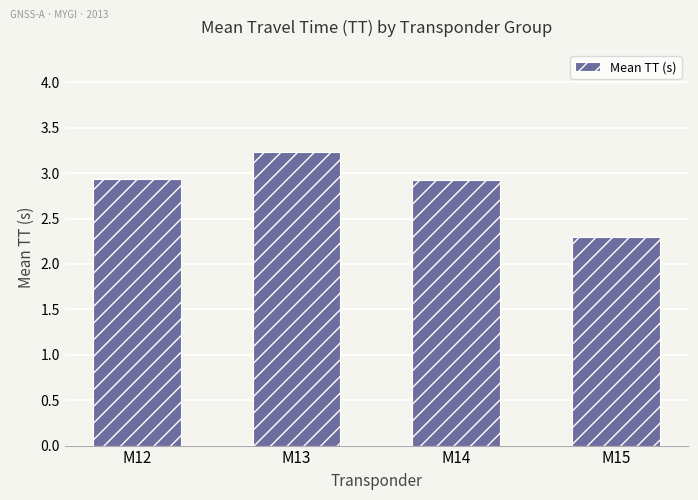

Which category has the lowest value across all series?

M15